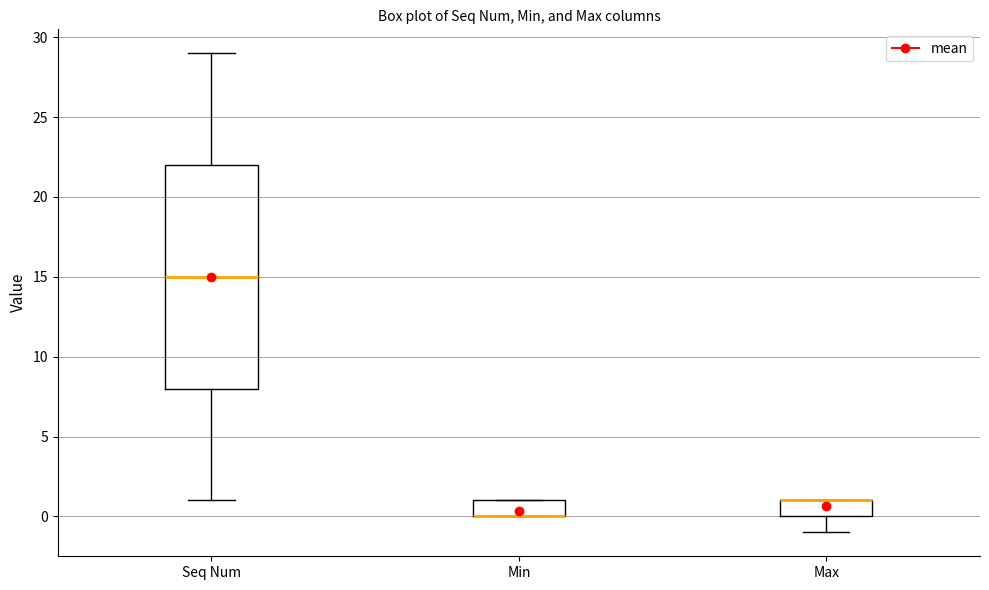

Reading left to right, transcribe this box plot: for each box, give where its median line is, the range the box spans, and where its two whiskers end, as read against the y-axis. The values are not printed on the chart, so give them approximately, as read against the axis.

Seq Num: median 15, box 8 to 22, whiskers 1 to 29
Min: median 0 (drawn on the box's lower edge), box 0 to 1, whiskers 0 to 1
Max: median 1 (drawn on the box's upper edge), box 0 to 1, whiskers -1 to 1